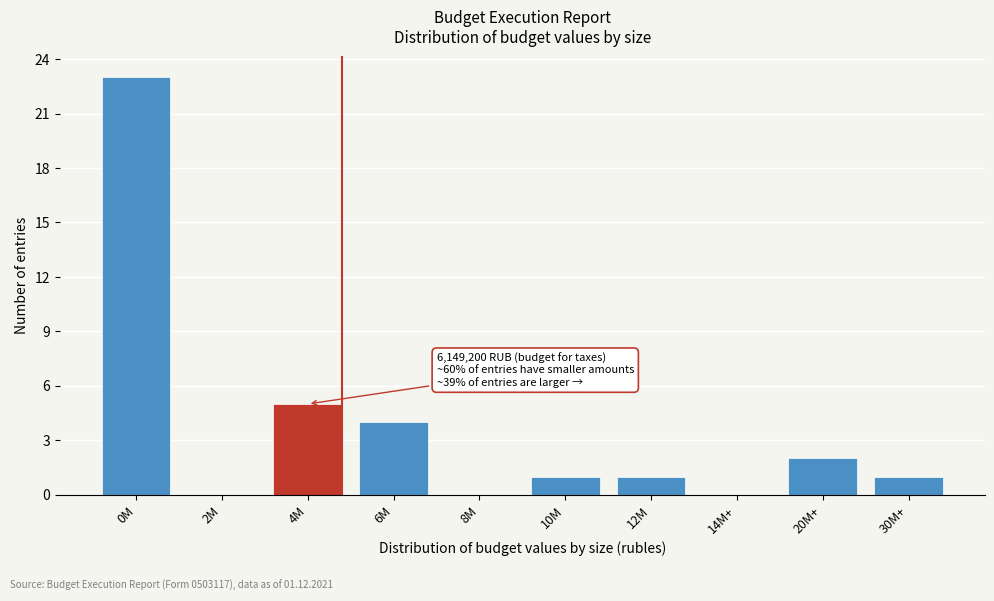

Reading left to right, extract all data points from this chart.

0M=23	2M=0	4M=5	6M=4	8M=0	10M=1	12M=1	14M+=0	20M+=2	30M+=1